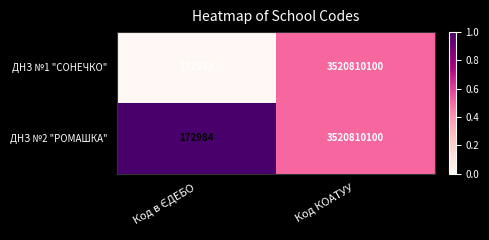

Reading left to right, what are all the values shown in this chart?

ДНЗ №1 "СОНЕЧКО": 172983	3520810100
ДНЗ №2 "РОМАШКА": 172984	3520810100